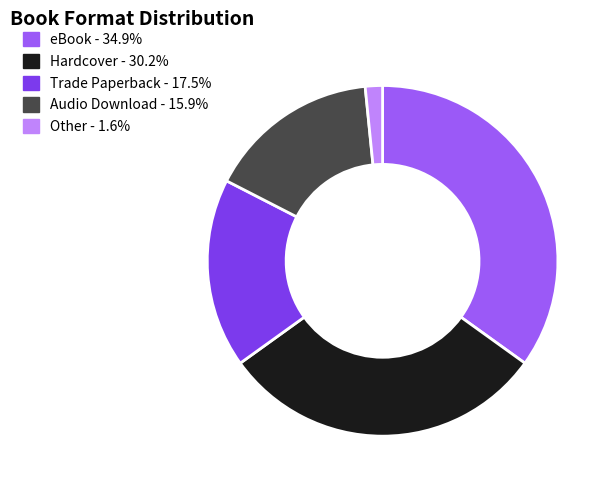

Do Audio Download and Hardcover together represent more than half of the pie?

No